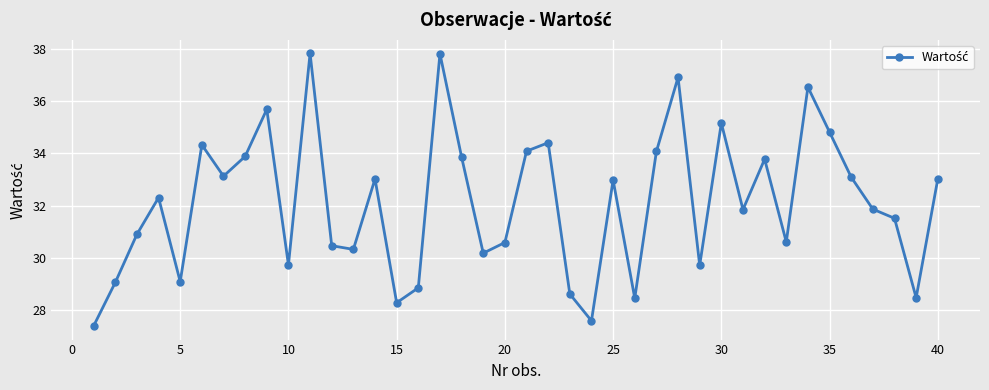

How many points are higher than both their immediate neighbors (excluding endpoints)?

12